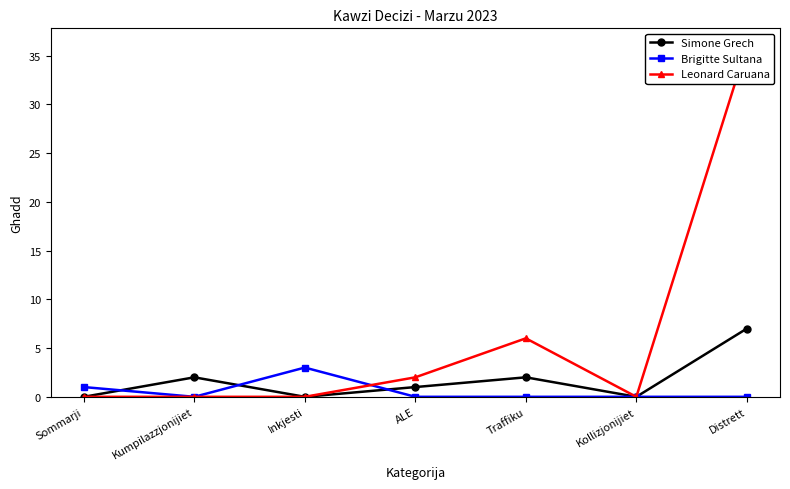

Where does the Simone Grech series first go above 1?

Kumpilazzjonijiet